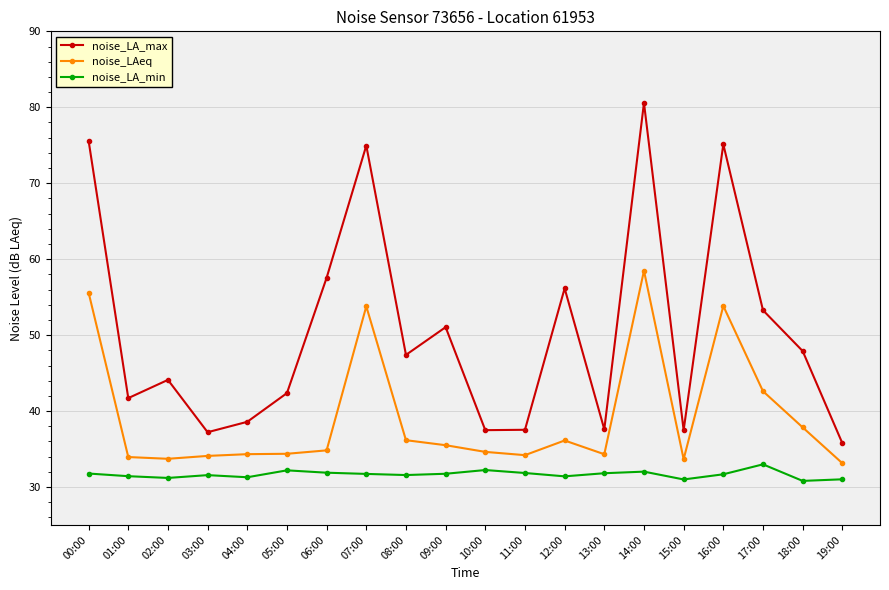

What is the smallest value displayed?

30.8